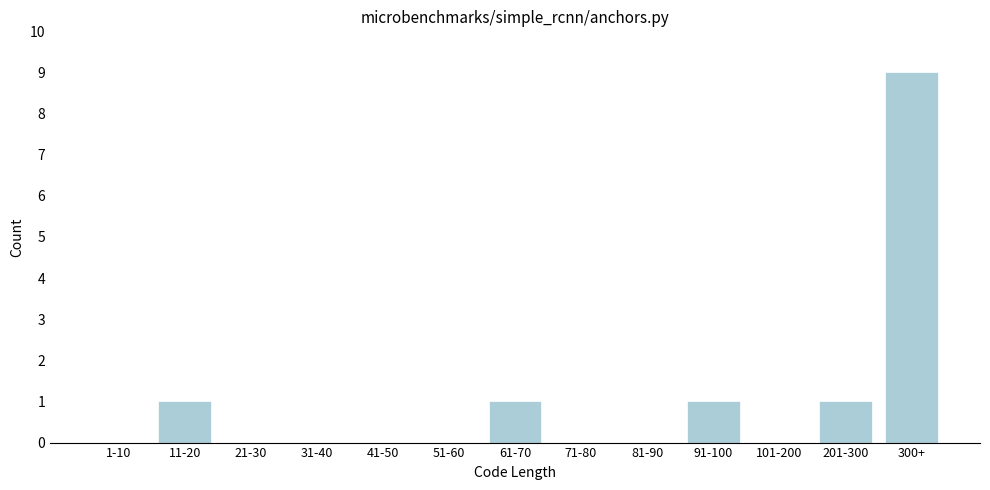

Reading right to left, what are all the values shown in this chart?

300+=9	201-300=1	101-200=0	91-100=1	81-90=0	71-80=0	61-70=1	51-60=0	41-50=0	31-40=0	21-30=0	11-20=1	1-10=0